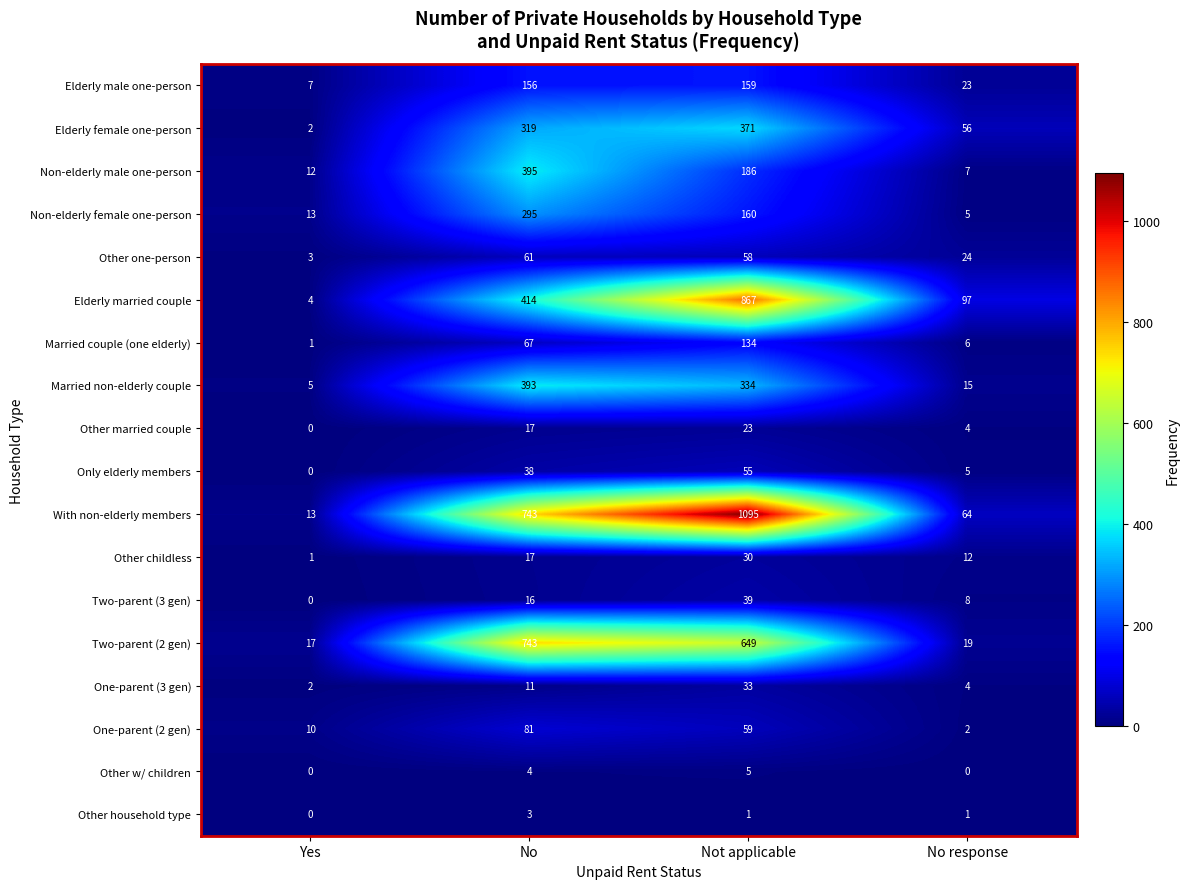

Which series has the widest spread of values?

With non-elderly members